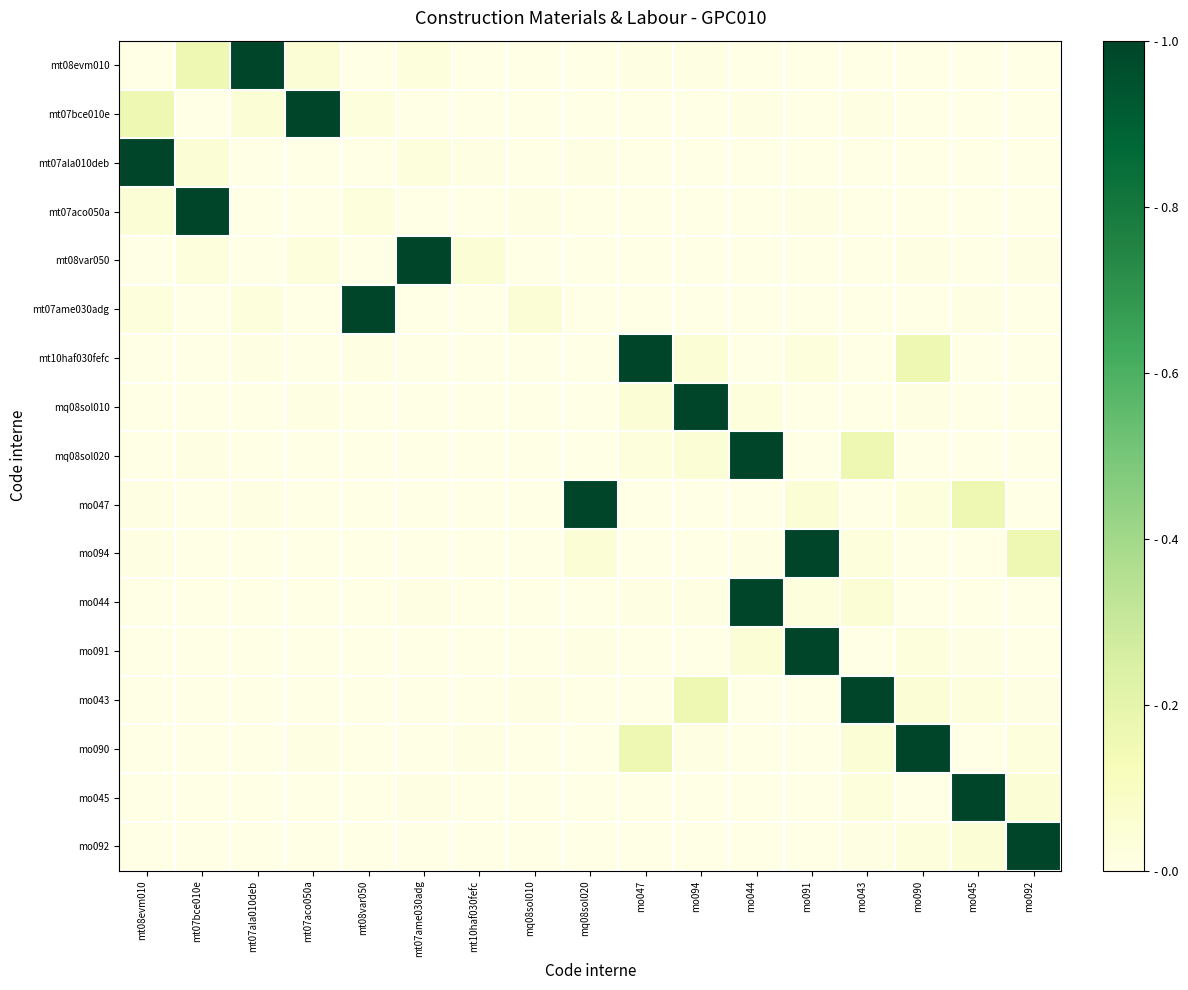

Reading right to left, extract all data points from this chart.

mt08evm010: mo092=0.0	mo045=0.0	mo090=0.0	mo043=0.0	mo091=0.0	mo044=0.0	mo094=0.0	mo047=0.0	mq08sol020=0.0	mq08sol010=0.0	mt10haf030fefc=0.0	mt07ame030adg=0.0	mt08var050=0.0	mt07aco050a=0.0	mt07ala010deb=1.0	mt07bce010e=0.2	mt08evm010=0.0
mt07bce010e: mo092=0.0	mo045=0.0	mo090=0.0	mo043=0.0	mo091=0.0	mo044=0.0	mo094=0.0	mo047=0.0	mq08sol020=0.0	mq08sol010=0.0	mt10haf030fefc=0.0	mt07ame030adg=0.0	mt08var050=0.0	mt07aco050a=1.0	mt07ala010deb=0.0	mt07bce010e=0.0	mt08evm010=0.2
mt07ala010deb: mo092=0.0	mo045=0.0	mo090=0.0	mo043=0.0	mo091=0.0	mo044=0.0	mo094=0.0	mo047=0.0	mq08sol020=0.0	mq08sol010=0.0	mt10haf030fefc=0.0	mt07ame030adg=0.0	mt08var050=0.0	mt07aco050a=0.0	mt07ala010deb=0.0	mt07bce010e=0.0	mt08evm010=1.0
mt07aco050a: mo092=0.0	mo045=0.0	mo090=0.0	mo043=0.0	mo091=0.0	mo044=0.0	mo094=0.0	mo047=0.0	mq08sol020=0.0	mq08sol010=0.0	mt10haf030fefc=0.0	mt07ame030adg=0.0	mt08var050=0.0	mt07aco050a=0.0	mt07ala010deb=0.0	mt07bce010e=1.0	mt08evm010=0.0
mt08var050: mo092=0.0	mo045=0.0	mo090=0.0	mo043=0.0	mo091=0.0	mo044=0.0	mo094=0.0	mo047=0.0	mq08sol020=0.0	mq08sol010=0.0	mt10haf030fefc=0.0	mt07ame030adg=1.0	mt08var050=0.0	mt07aco050a=0.0	mt07ala010deb=0.0	mt07bce010e=0.0	mt08evm010=0.0
mt07ame030adg: mo092=0.0	mo045=0.0	mo090=0.0	mo043=0.0	mo091=0.0	mo044=0.0	mo094=0.0	mo047=0.0	mq08sol020=0.0	mq08sol010=0.0	mt10haf030fefc=0.0	mt07ame030adg=0.0	mt08var050=1.0	mt07aco050a=0.0	mt07ala010deb=0.0	mt07bce010e=0.0	mt08evm010=0.0
mt10haf030fefc: mo092=0.0	mo045=0.0	mo090=0.2	mo043=0.0	mo091=0.0	mo044=0.0	mo094=0.0	mo047=1.0	mq08sol020=0.0	mq08sol010=0.0	mt10haf030fefc=0.0	mt07ame030adg=0.0	mt08var050=0.0	mt07aco050a=0.0	mt07ala010deb=0.0	mt07bce010e=0.0	mt08evm010=0.0
mq08sol010: mo092=0.0	mo045=0.0	mo090=0.0	mo043=0.0	mo091=0.0	mo044=0.0	mo094=1.0	mo047=0.0	mq08sol020=0.0	mq08sol010=0.0	mt10haf030fefc=0.0	mt07ame030adg=0.0	mt08var050=0.0	mt07aco050a=0.0	mt07ala010deb=0.0	mt07bce010e=0.0	mt08evm010=0.0
mq08sol020: mo092=0.0	mo045=0.0	mo090=0.0	mo043=0.2	mo091=0.0	mo044=1.0	mo094=0.0	mo047=0.0	mq08sol020=0.0	mq08sol010=0.0	mt10haf030fefc=0.0	mt07ame030adg=0.0	mt08var050=0.0	mt07aco050a=0.0	mt07ala010deb=0.0	mt07bce010e=0.0	mt08evm010=0.0
mo047: mo092=0.0	mo045=0.2	mo090=0.0	mo043=0.0	mo091=0.0	mo044=0.0	mo094=0.0	mo047=0.0	mq08sol020=1.0	mq08sol010=0.0	mt10haf030fefc=0.0	mt07ame030adg=0.0	mt08var050=0.0	mt07aco050a=0.0	mt07ala010deb=0.0	mt07bce010e=0.0	mt08evm010=0.0
mo094: mo092=0.2	mo045=0.0	mo090=0.0	mo043=0.0	mo091=1.0	mo044=0.0	mo094=0.0	mo047=0.0	mq08sol020=0.0	mq08sol010=0.0	mt10haf030fefc=0.0	mt07ame030adg=0.0	mt08var050=0.0	mt07aco050a=0.0	mt07ala010deb=0.0	mt07bce010e=0.0	mt08evm010=0.0
mo044: mo092=0.0	mo045=0.0	mo090=0.0	mo043=0.0	mo091=0.0	mo044=1.0	mo094=0.0	mo047=0.0	mq08sol020=0.0	mq08sol010=0.0	mt10haf030fefc=0.0	mt07ame030adg=0.0	mt08var050=0.0	mt07aco050a=0.0	mt07ala010deb=0.0	mt07bce010e=0.0	mt08evm010=0.0
mo091: mo092=0.0	mo045=0.0	mo090=0.0	mo043=0.0	mo091=1.0	mo044=0.0	mo094=0.0	mo047=0.0	mq08sol020=0.0	mq08sol010=0.0	mt10haf030fefc=0.0	mt07ame030adg=0.0	mt08var050=0.0	mt07aco050a=0.0	mt07ala010deb=0.0	mt07bce010e=0.0	mt08evm010=0.0
mo043: mo092=0.0	mo045=0.0	mo090=0.0	mo043=1.0	mo091=0.0	mo044=0.0	mo094=0.2	mo047=0.0	mq08sol020=0.0	mq08sol010=0.0	mt10haf030fefc=0.0	mt07ame030adg=0.0	mt08var050=0.0	mt07aco050a=0.0	mt07ala010deb=0.0	mt07bce010e=0.0	mt08evm010=0.0
mo090: mo092=0.0	mo045=0.0	mo090=1.0	mo043=0.0	mo091=0.0	mo044=0.0	mo094=0.0	mo047=0.2	mq08sol020=0.0	mq08sol010=0.0	mt10haf030fefc=0.0	mt07ame030adg=0.0	mt08var050=0.0	mt07aco050a=0.0	mt07ala010deb=0.0	mt07bce010e=0.0	mt08evm010=0.0
mo045: mo092=0.0	mo045=1.0	mo090=0.0	mo043=0.0	mo091=0.0	mo044=0.0	mo094=0.0	mo047=0.0	mq08sol020=0.0	mq08sol010=0.0	mt10haf030fefc=0.0	mt07ame030adg=0.0	mt08var050=0.0	mt07aco050a=0.0	mt07ala010deb=0.0	mt07bce010e=0.0	mt08evm010=0.0
mo092: mo092=1.0	mo045=0.0	mo090=0.0	mo043=0.0	mo091=0.0	mo044=0.0	mo094=0.0	mo047=0.0	mq08sol020=0.0	mq08sol010=0.0	mt10haf030fefc=0.0	mt07ame030adg=0.0	mt08var050=0.0	mt07aco050a=0.0	mt07ala010deb=0.0	mt07bce010e=0.0	mt08evm010=0.0